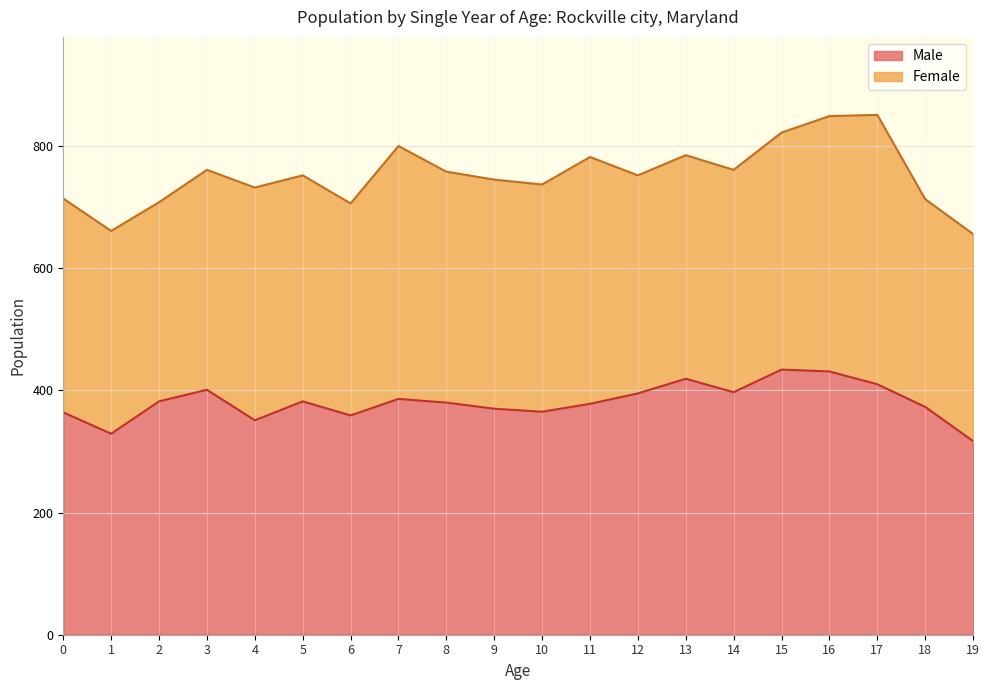

What is the total value across all series at 19?

656